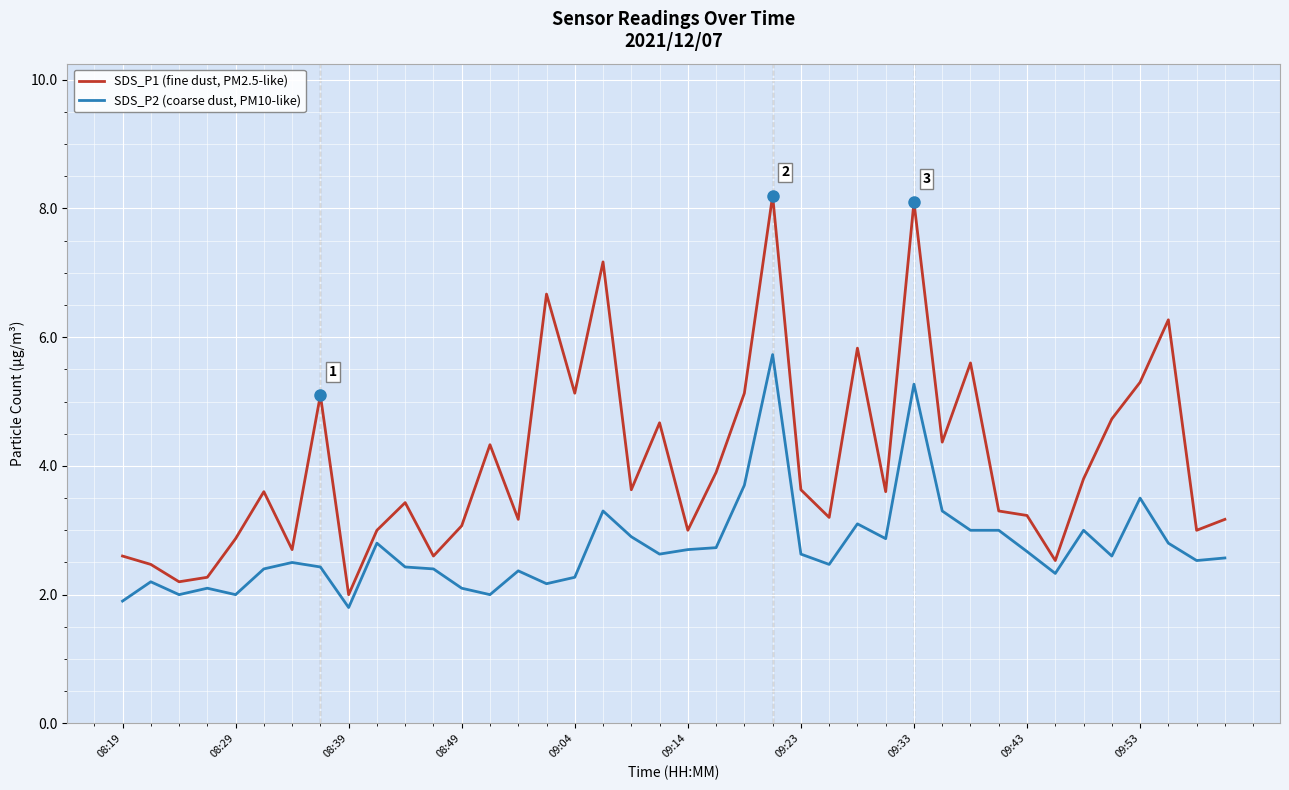

Which series has the largest range (max minus min)?

SDS_P1 (fine dust, PM2.5-like)